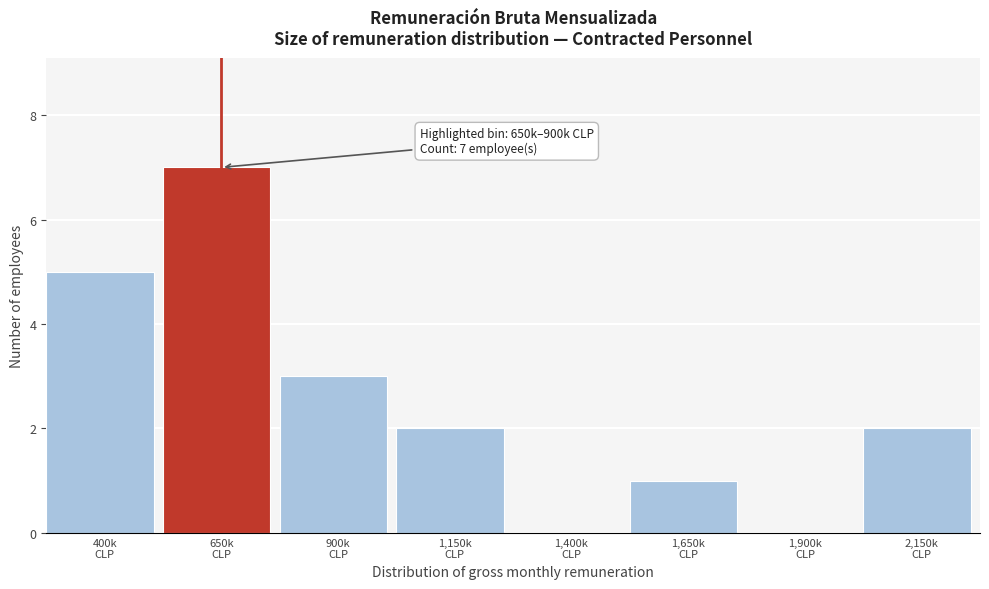

What is the sum of all values?

20